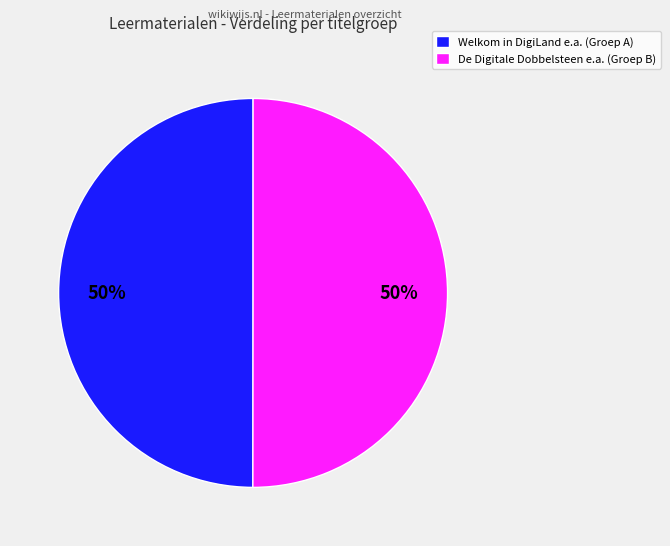

To the nearest percent, what percentage of the pie is Welkom in DigiLand e.a. (Groep A)?

50%